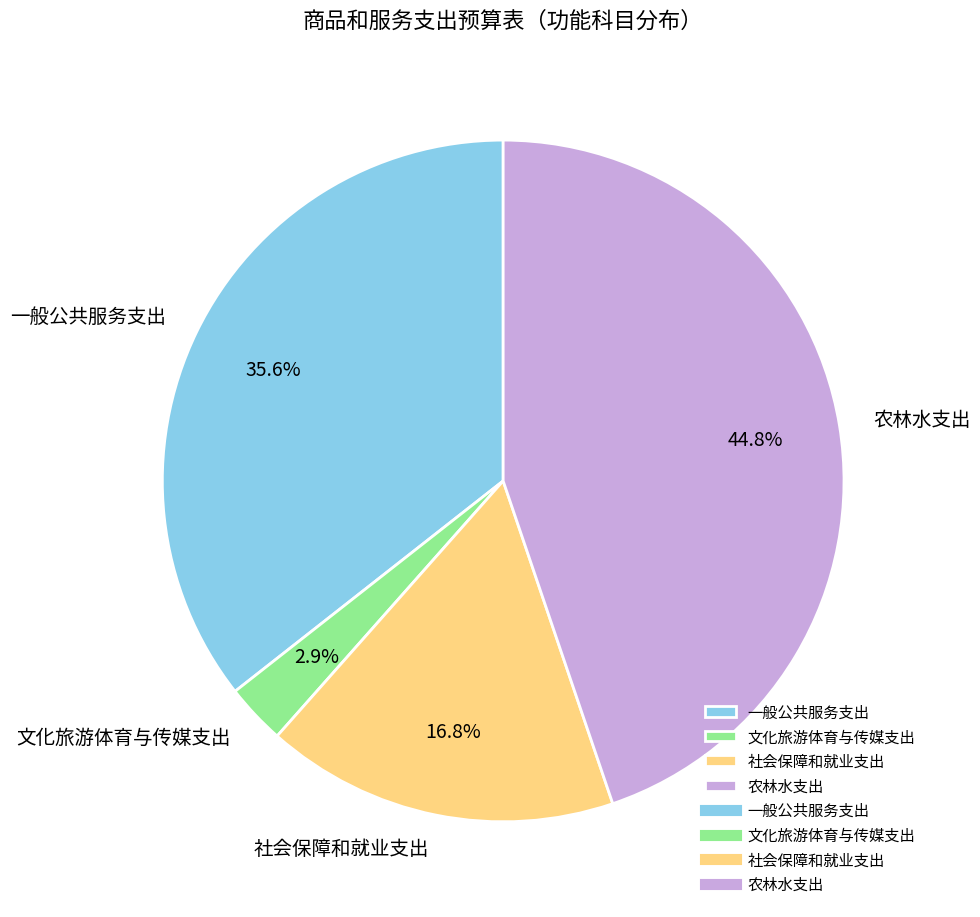

Rank the categories by value from lowest to highest.

文化旅游体育与传媒支出, 社会保障和就业支出, 一般公共服务支出, 农林水支出